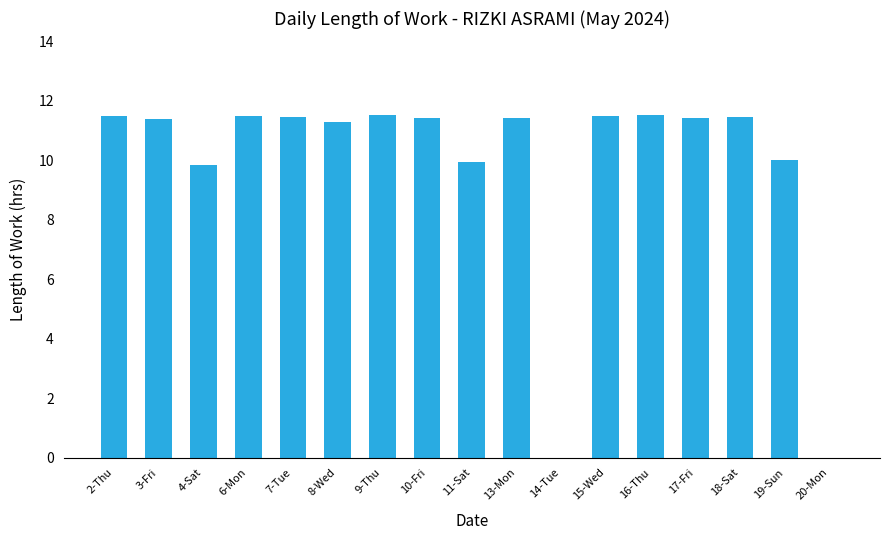

Between 13-Mon and 8-Wed, which is larger?

13-Mon